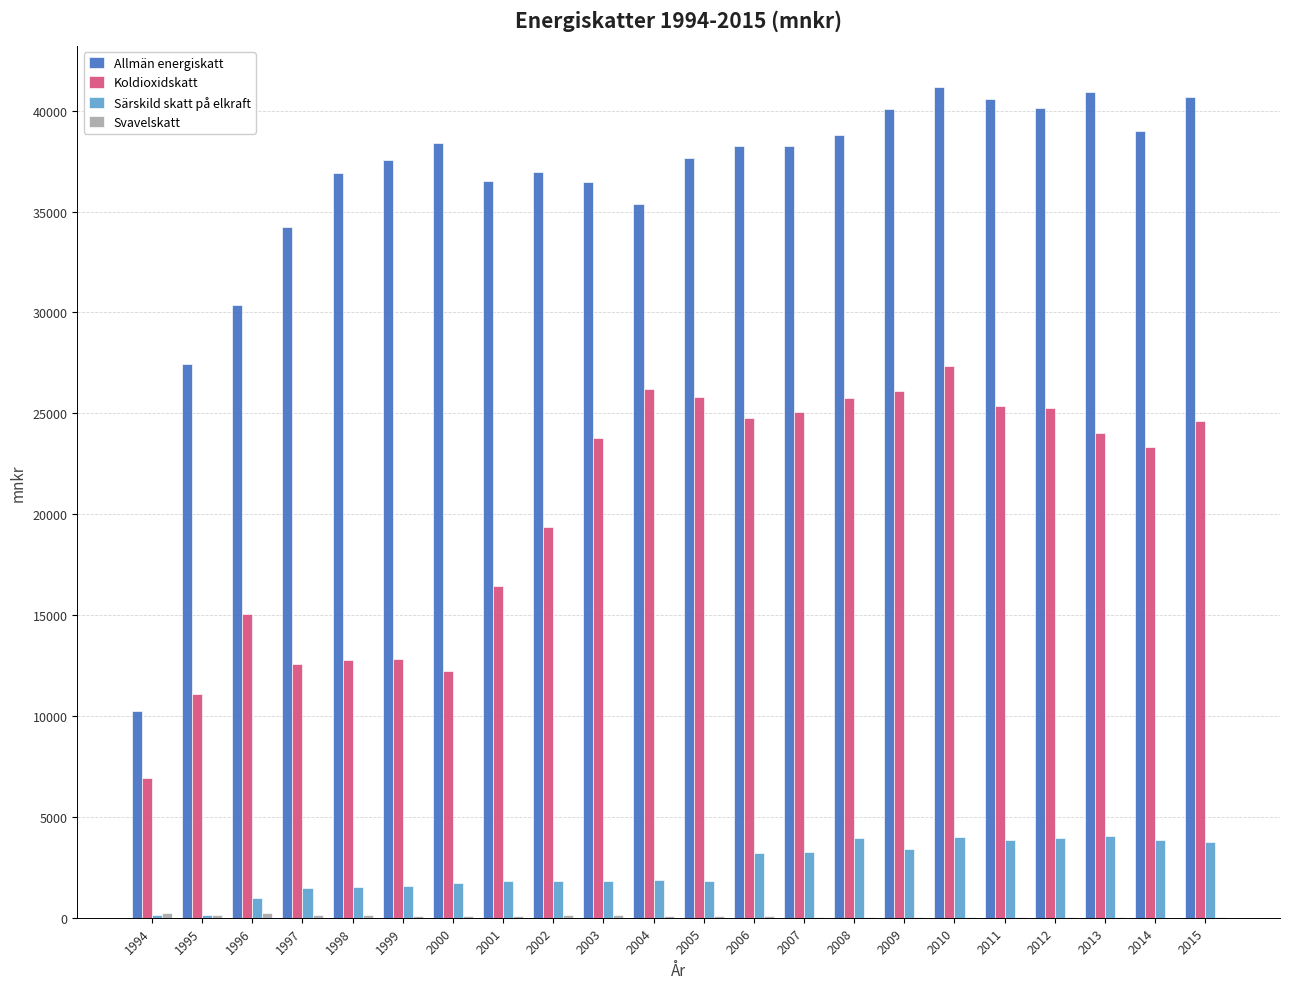

Which series has the largest total across all categories?

Allmän energiskatt